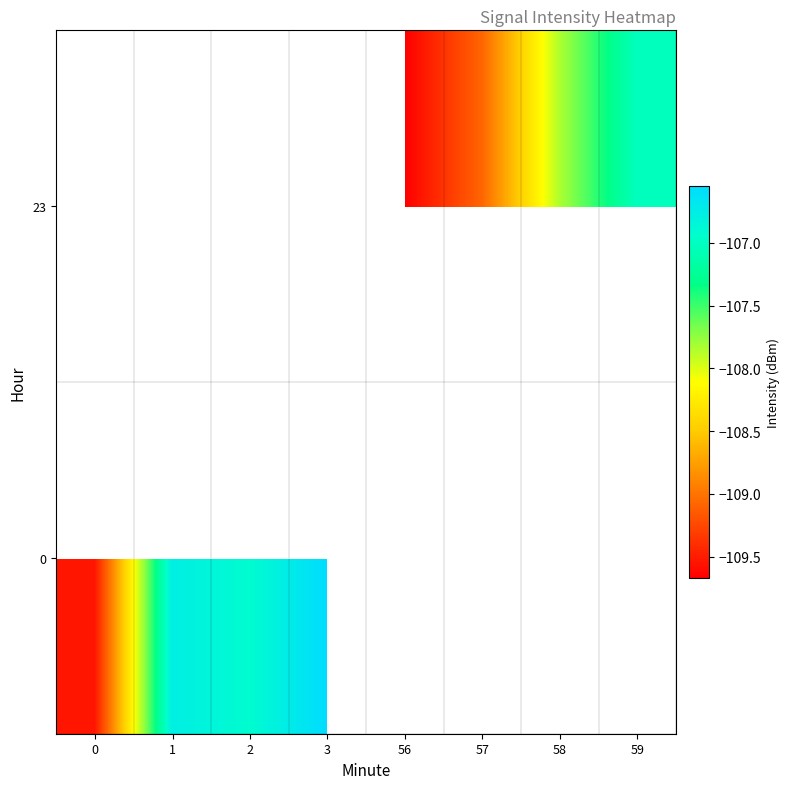

Count the number of categories in the chart.

8